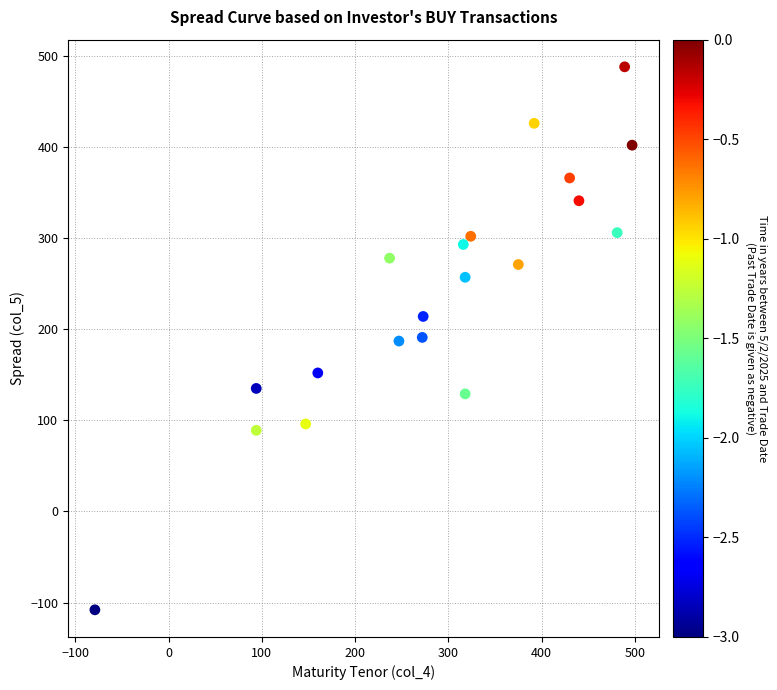

What is the range of X values (max minus min)?

576